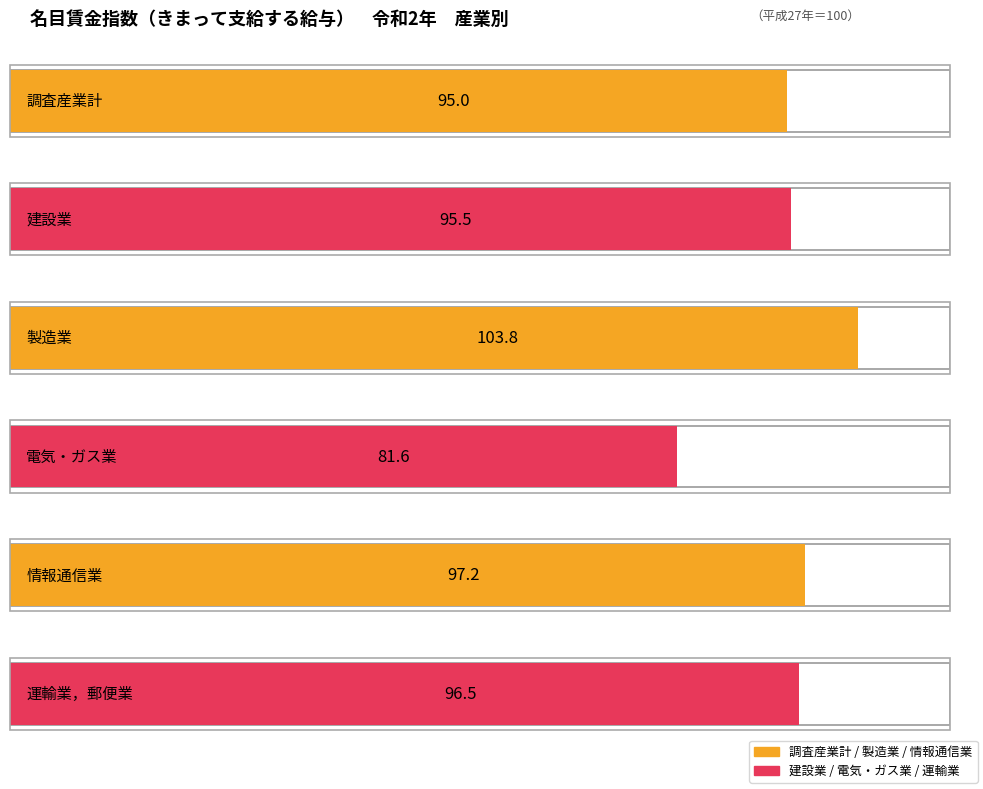

Is it true that 運輸業，郵便業 equals 35.3 at 2?

False